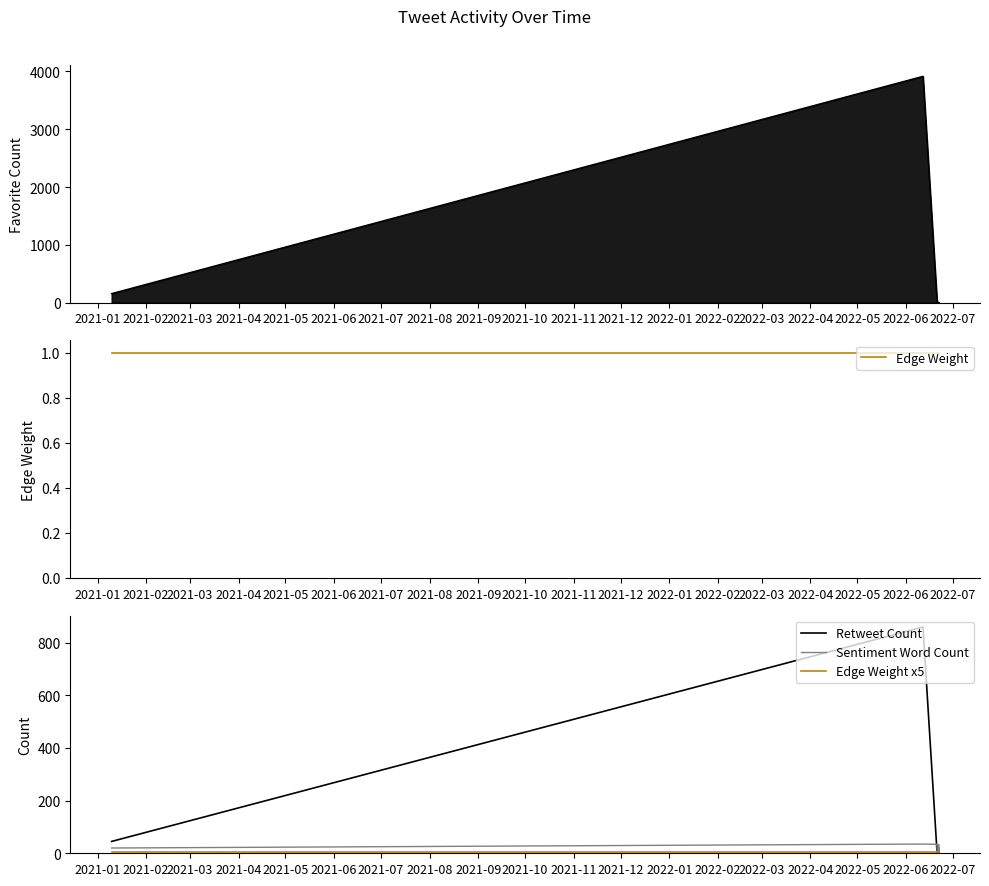

Rank the series by their maximum value, from highest to lowest.

Favorite Count, Retweet Count, Sentiment Word Count, Edge Weight x5, Edge Weight